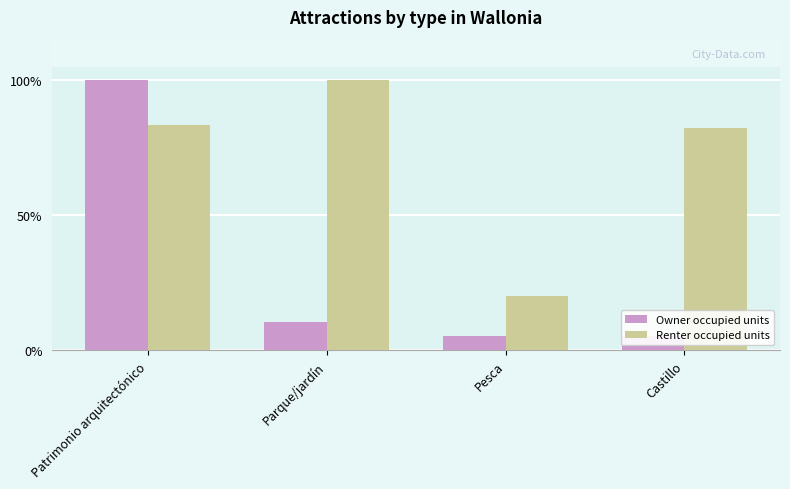

The value of Renter occupied units at Parque/jardín is 0.4. True or false?

False